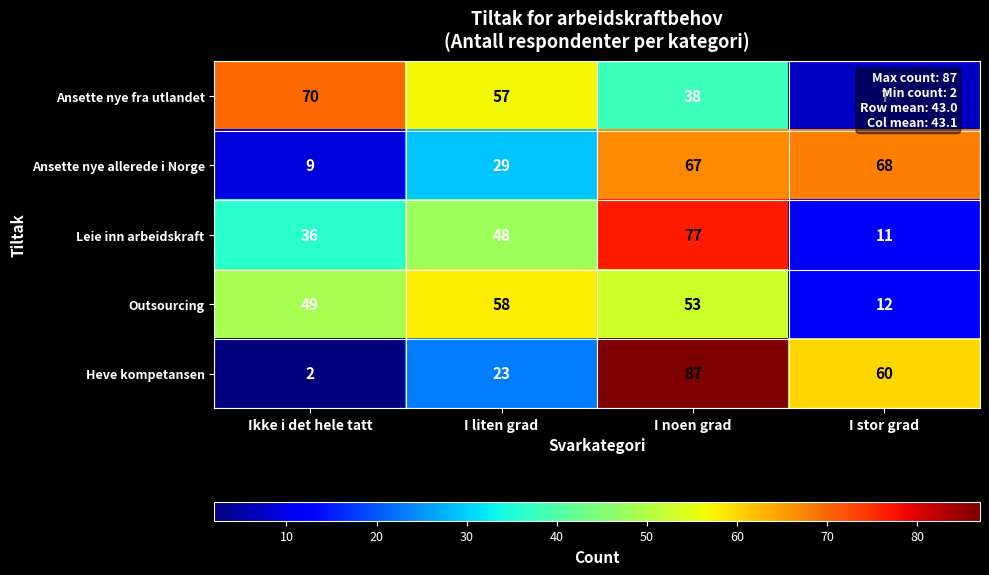

What is the difference between the second highest and second lowest values in the Outsourcing series?

4